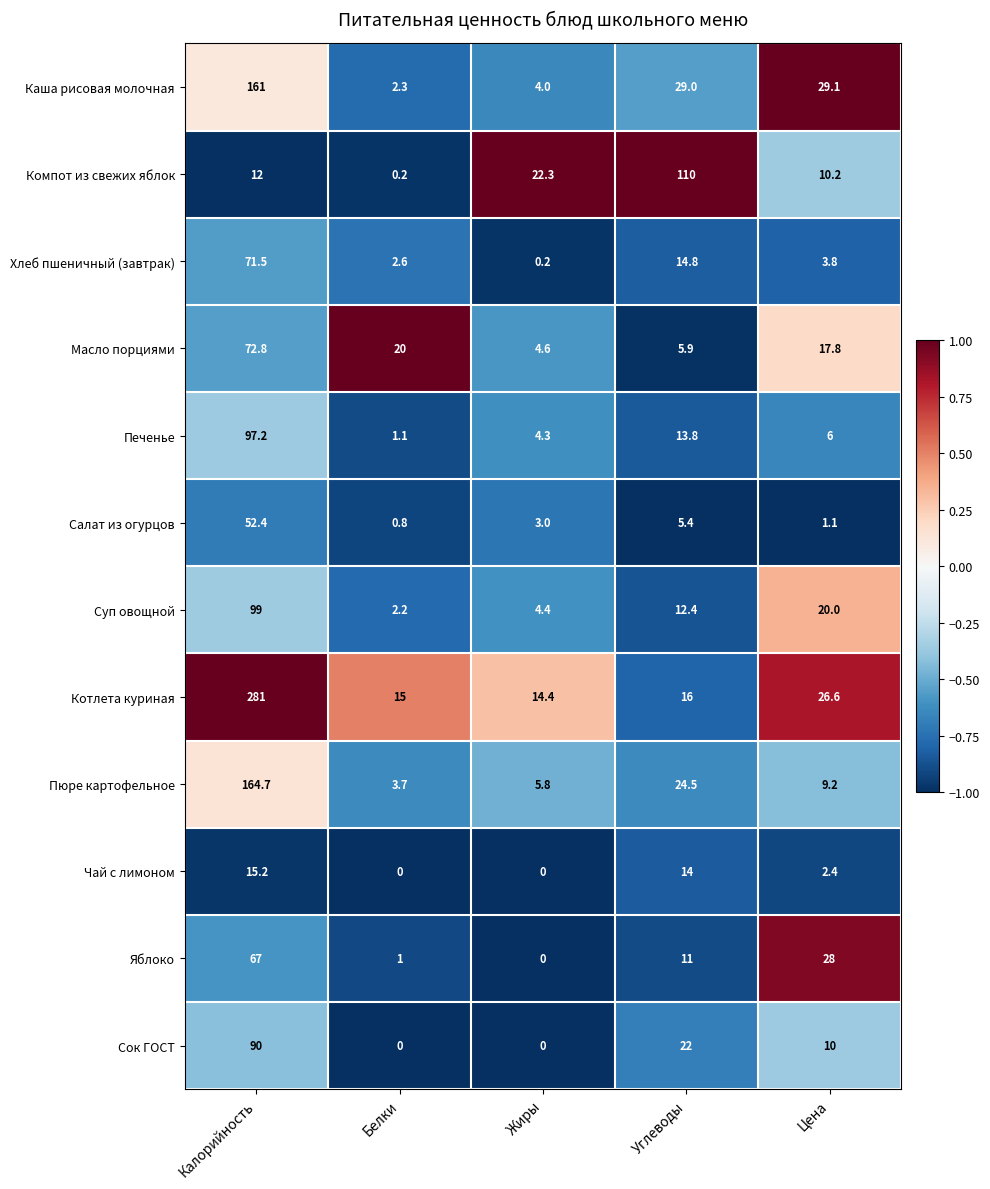

What is the spread (max minus min) of values at Калорийность?

269.0